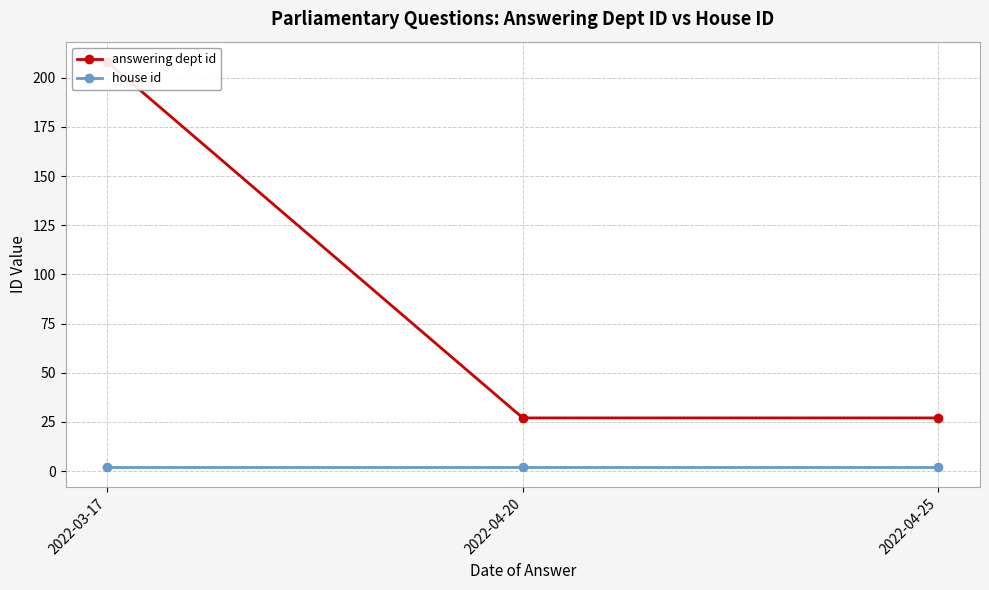

Between 2022-04-20 and 2022-04-25, which series saw the biggest shift?

answering dept id